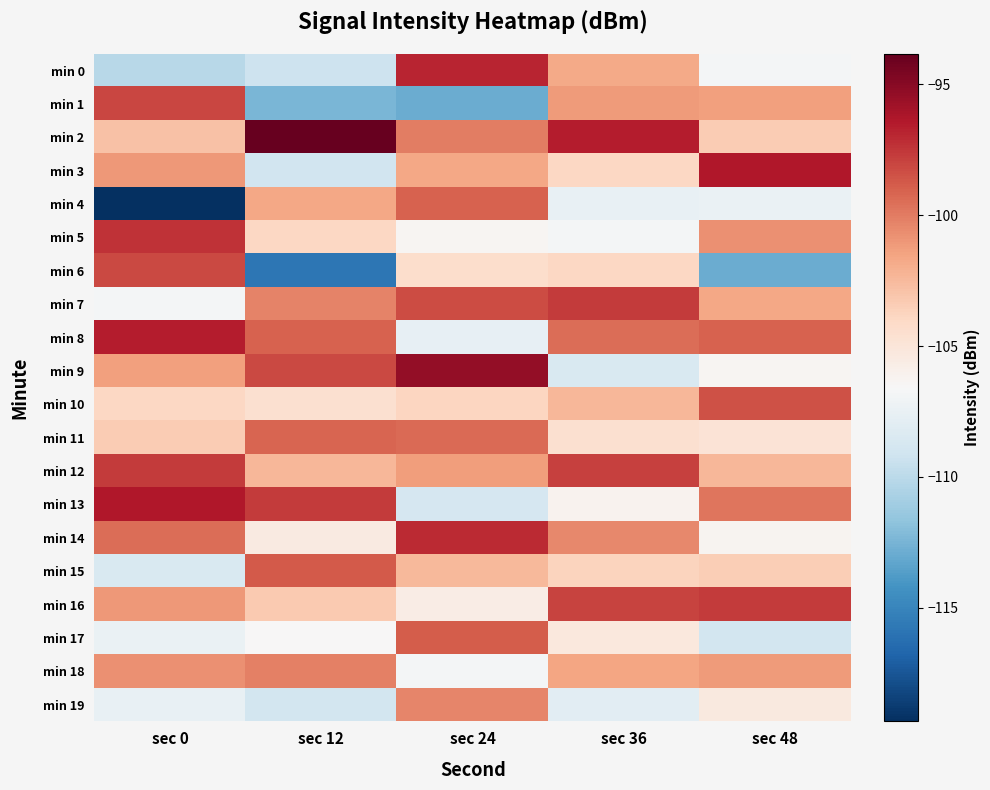

Reading left to right, what are all the values shown in this chart?

min 0: sec 0=-110.1	sec 12=-109.2	sec 24=-96.8	sec 36=-101.8	sec 48=-106.8
min 1: sec 0=-98.1	sec 12=-112.4	sec 24=-112.9	sec 36=-101.2	sec 48=-101.4
min 2: sec 0=-102.9	sec 12=-93.8	sec 24=-100.0	sec 36=-96.5	sec 48=-103.3
min 3: sec 0=-101.0	sec 12=-109.1	sec 24=-101.6	sec 36=-104.0	sec 48=-96.4
min 4: sec 0=-119.3	sec 12=-101.7	sec 24=-99.1	sec 36=-107.5	sec 48=-107.5
min 5: sec 0=-97.4	sec 12=-104.0	sec 24=-106.3	sec 36=-106.9	sec 48=-100.7
min 6: sec 0=-98.2	sec 12=-115.8	sec 24=-104.3	sec 36=-104.0	sec 48=-112.9
min 7: sec 0=-106.8	sec 12=-100.3	sec 24=-98.2	sec 36=-97.7	sec 48=-101.6
min 8: sec 0=-96.5	sec 12=-99.1	sec 24=-107.7	sec 36=-99.5	sec 48=-99.1
min 9: sec 0=-101.4	sec 12=-98.2	sec 24=-95.4	sec 36=-108.5	sec 48=-106.3
min 10: sec 0=-104.0	sec 12=-104.5	sec 24=-103.9	sec 36=-102.3	sec 48=-98.4
min 11: sec 0=-103.3	sec 12=-99.1	sec 24=-99.3	sec 36=-104.6	sec 48=-104.9
min 12: sec 0=-97.7	sec 12=-102.3	sec 24=-101.2	sec 36=-97.9	sec 48=-102.3
min 13: sec 0=-96.4	sec 12=-97.7	sec 24=-108.8	sec 36=-106.1	sec 48=-99.8
min 14: sec 0=-99.5	sec 12=-105.4	sec 24=-97.1	sec 36=-100.5	sec 48=-106.2
min 15: sec 0=-108.5	sec 12=-98.8	sec 24=-102.5	sec 36=-103.8	sec 48=-103.5
min 16: sec 0=-101.1	sec 12=-103.2	sec 24=-105.7	sec 36=-98.0	sec 48=-97.7
min 17: sec 0=-107.5	sec 12=-106.5	sec 24=-98.9	sec 36=-105.2	sec 48=-108.9
min 18: sec 0=-100.7	sec 12=-100.1	sec 24=-106.8	sec 36=-101.6	sec 48=-101.1
min 19: sec 0=-107.5	sec 12=-108.9	sec 24=-100.3	sec 36=-107.9	sec 48=-105.3